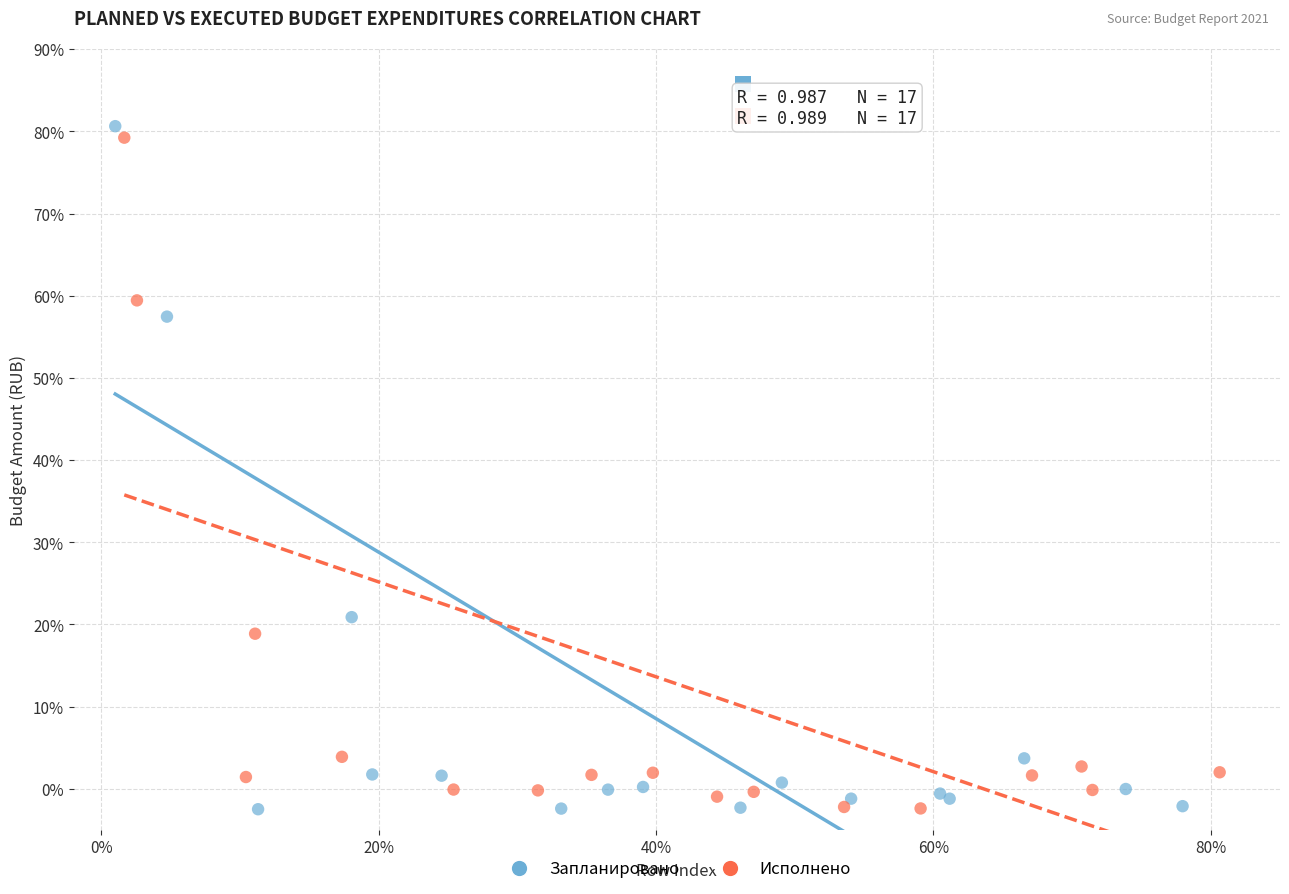

Which series contains the highest Y value?

Запланировано